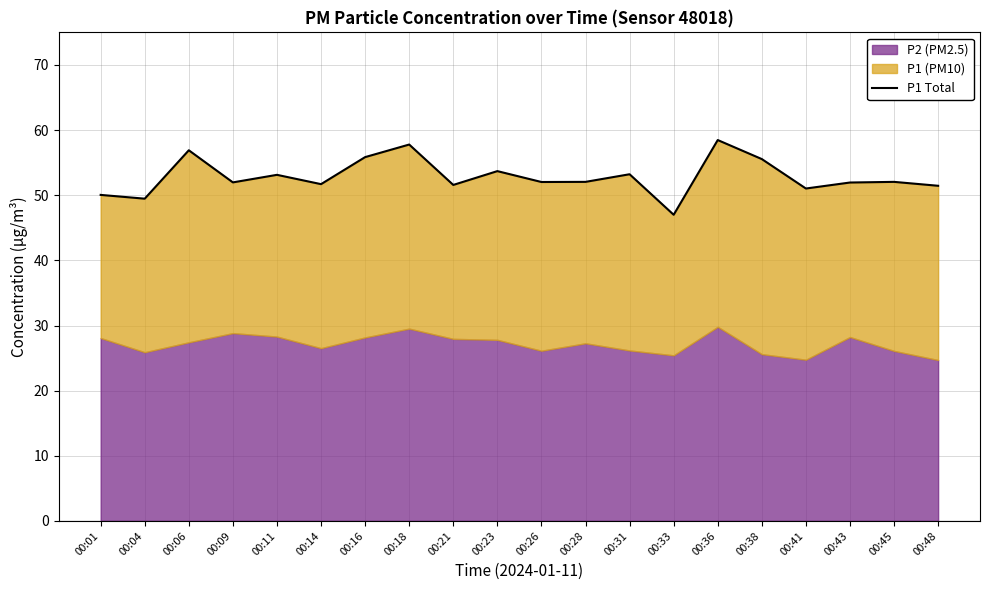

Where does the data first go above 52?

00:06